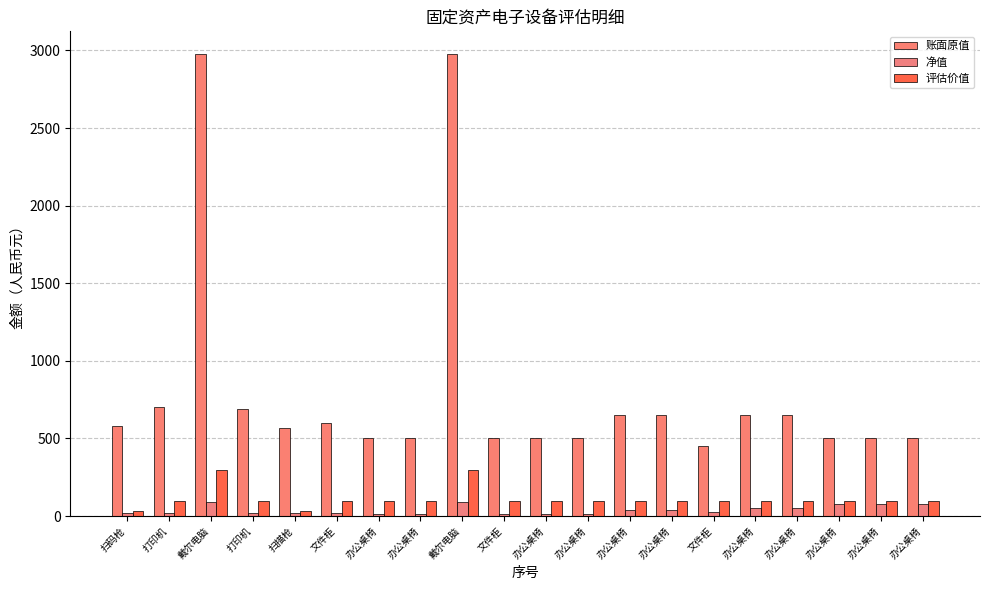

Reading left to right, extract all data points from this chart.

账面原值: 580.0	700.0	2974.4	692.3	570.0	600.0	500.0	500.0	2974.4	500.0	500.0	500.0	650.0	650.0	450.0	650.0	650.0	500.0	500.0	500.0
净值: 17.4	21.0	89.2	20.8	17.1	18.0	15.0	15.0	89.2	15.0	15.0	15.0	40.4	40.4	27.8	50.9	50.9	79.8	79.8	79.8
评估价值: 30.0	100.0	300.0	100.0	30.0	100.0	100.0	100.0	300.0	100.0	100.0	100.0	100.0	100.0	100.0	100.0	100.0	100.0	100.0	100.0